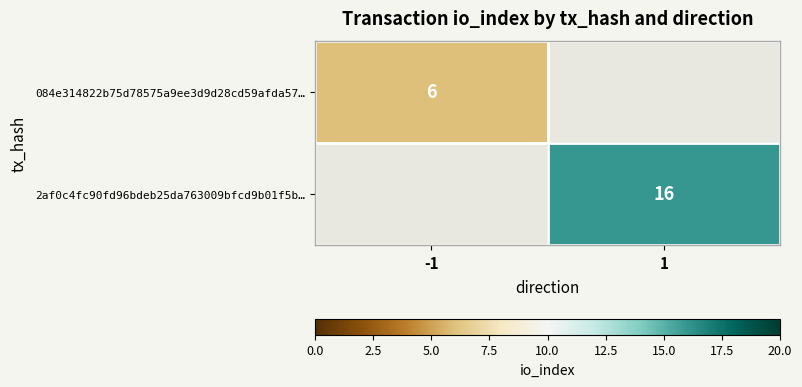

True or false: 2af0c4fc90fd96bdeb25da763009bfcd9b01f5b… has a value of 4 at 1.

False